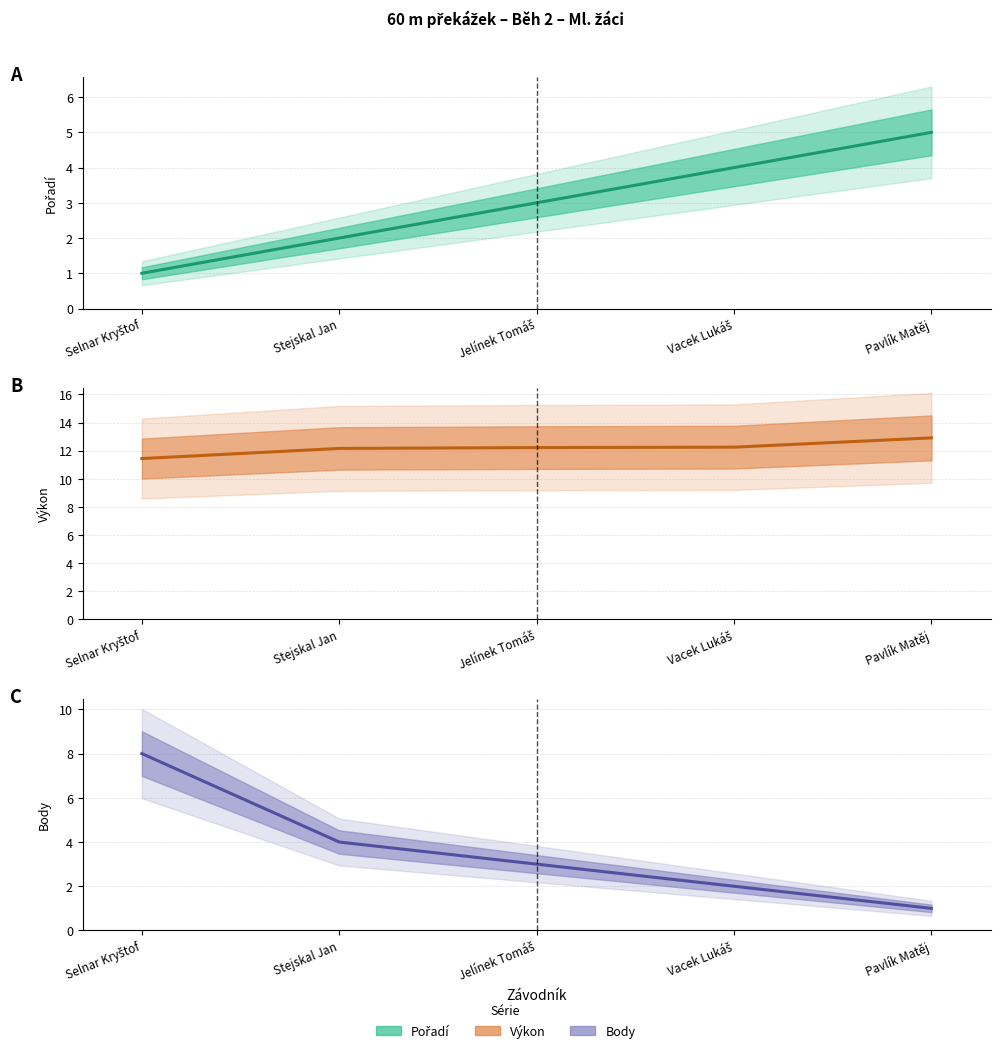

True or false: Výkon (central) and Body (central) intersect in this chart.

False